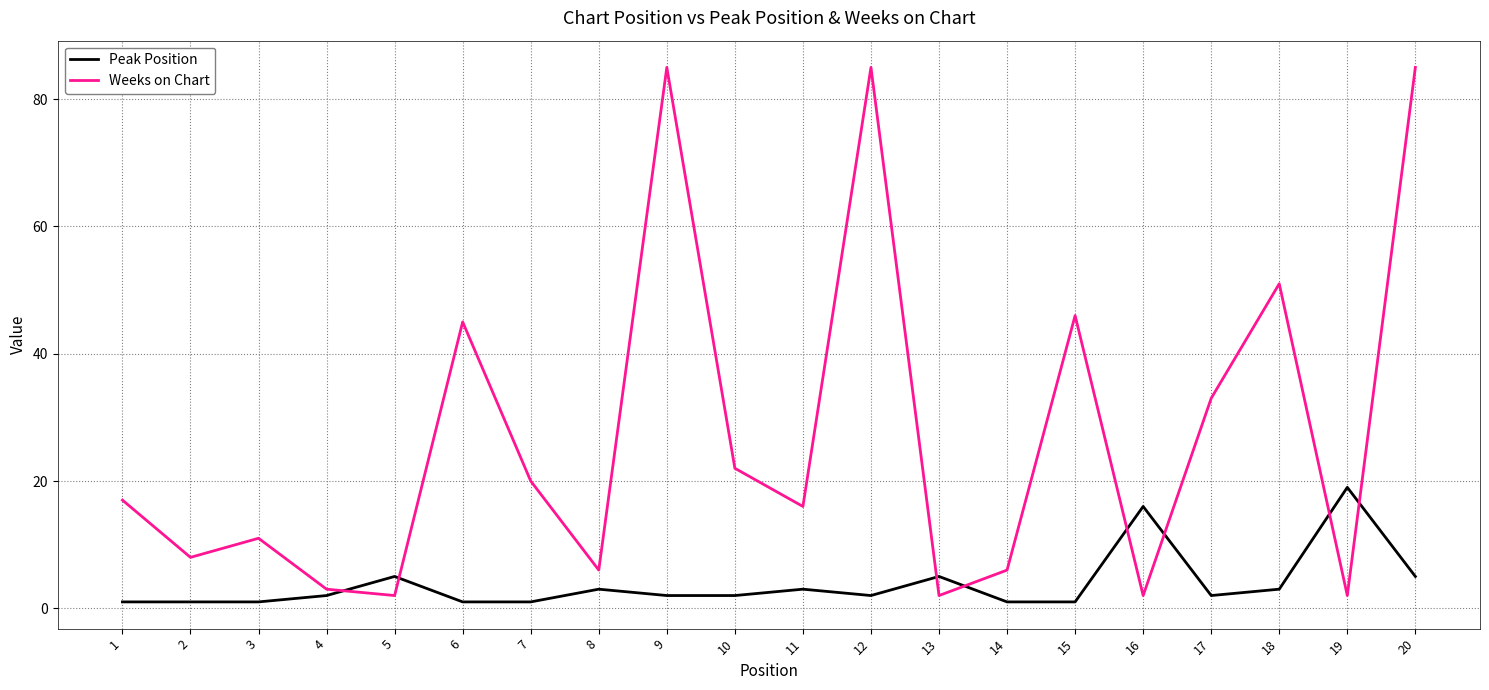

At how many categories does at least one series exceed 54?

3